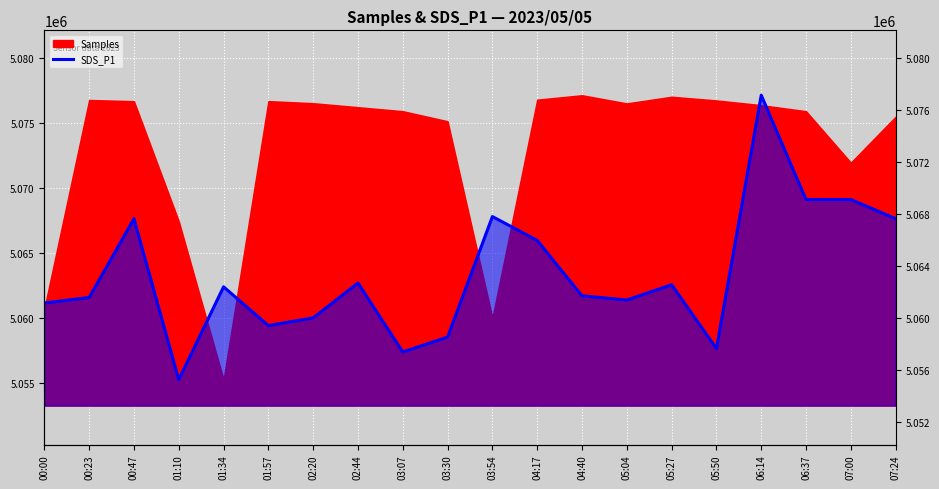

At which label does the data first exceed 5062387?

00:47